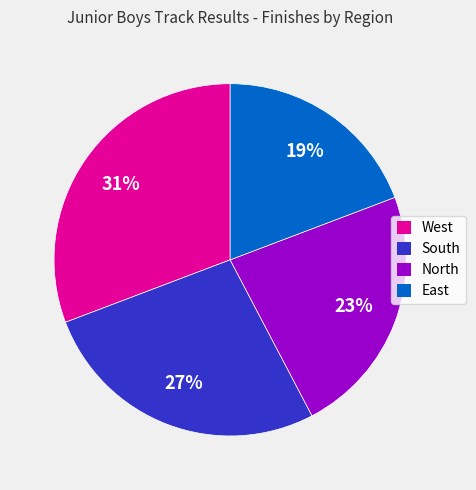

To the nearest percent, what is the average slice percentage?

25%